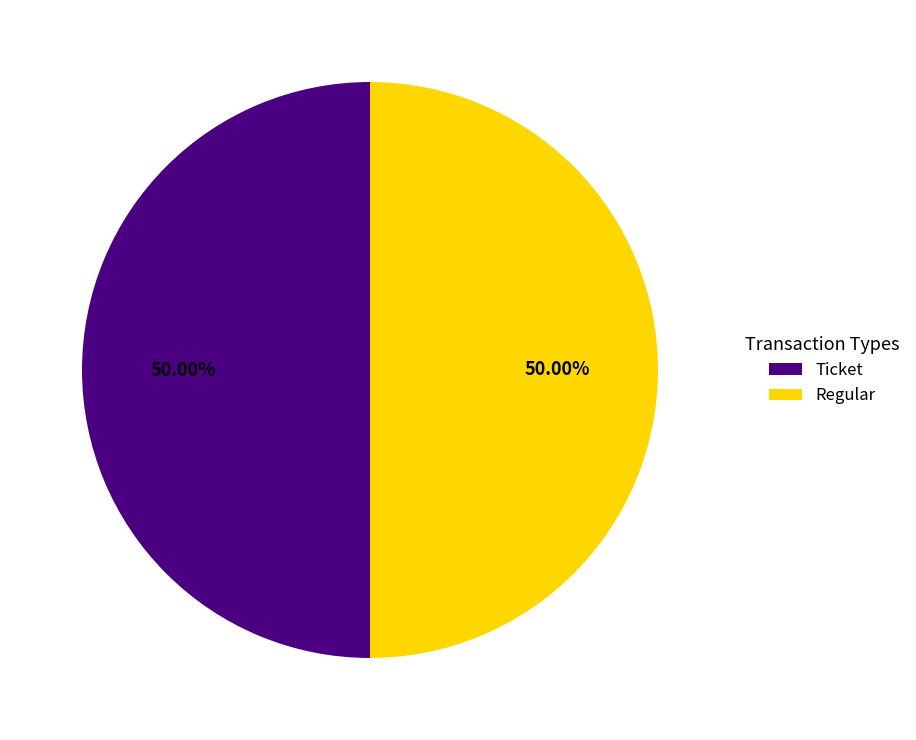

What is the ratio of the value at Ticket to the value at Regular?

1.0